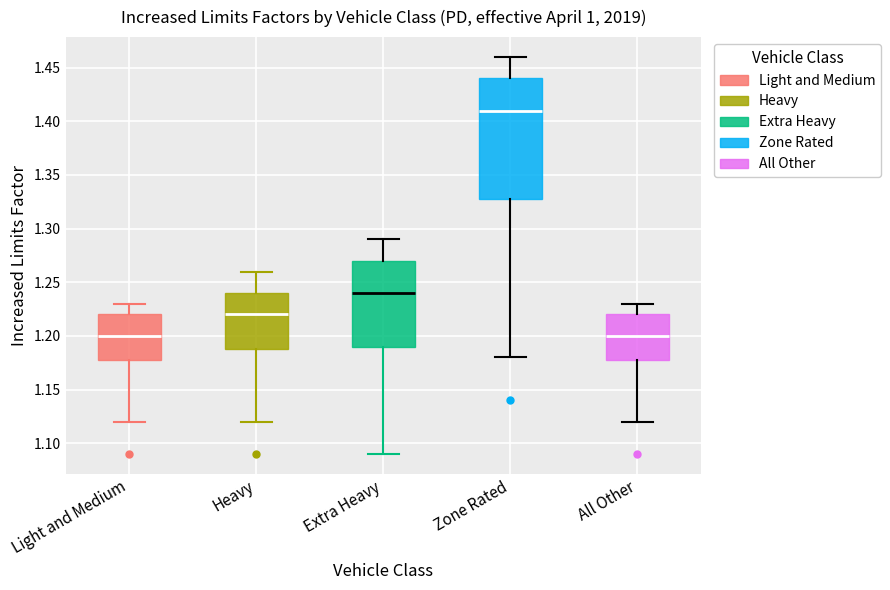

Reading left to right, transcribe this box plot: for each box, give where its median line is, the range the box spans, and where its two whiskers end, as read against the y-axis. The values are not printed on the chart, so give them approximately, as read against the axis.

Light and Medium: median 1.20, box 1.18 to 1.22, whiskers 1.12 to 1.23
Heavy: median 1.22, box 1.19 to 1.24, whiskers 1.12 to 1.26
Extra Heavy: median 1.24, box 1.19 to 1.27, whiskers 1.09 to 1.29
Zone Rated: median 1.41, box 1.33 to 1.44, whiskers 1.18 to 1.46
All Other: median 1.20, box 1.18 to 1.22, whiskers 1.12 to 1.23